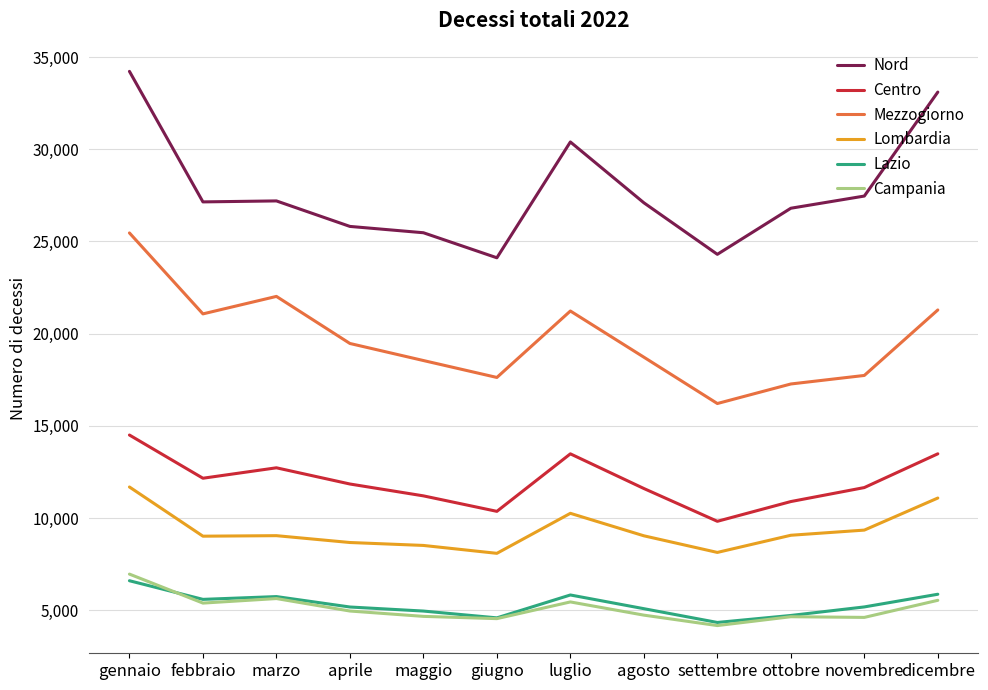

In Lazio, how many points are lower than both neighbors (excluding endpoints)?

3